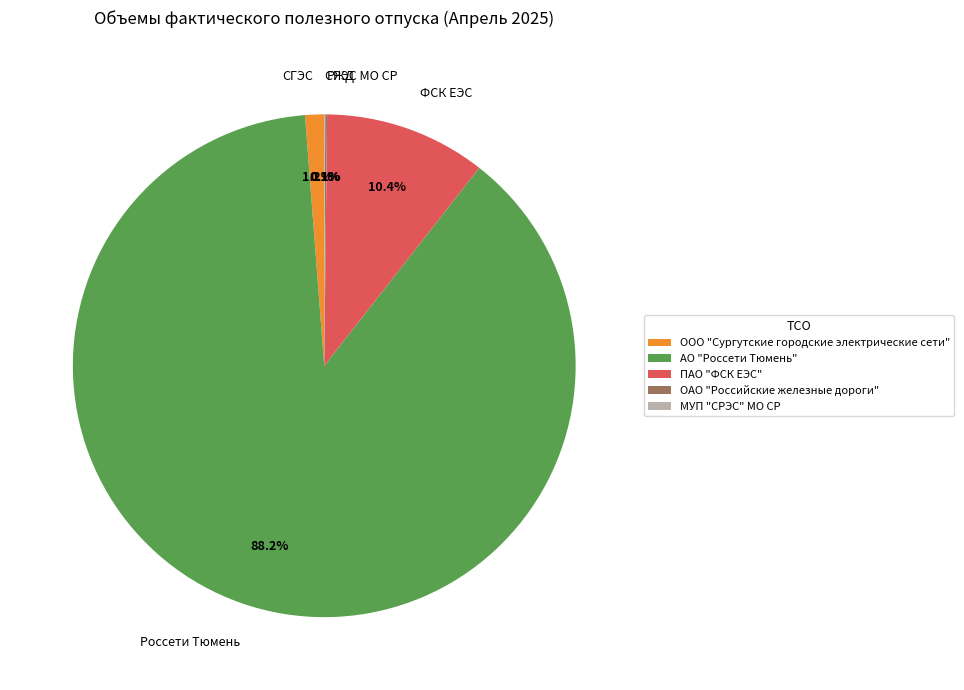

Is there a majority slice in this chart?

Yes